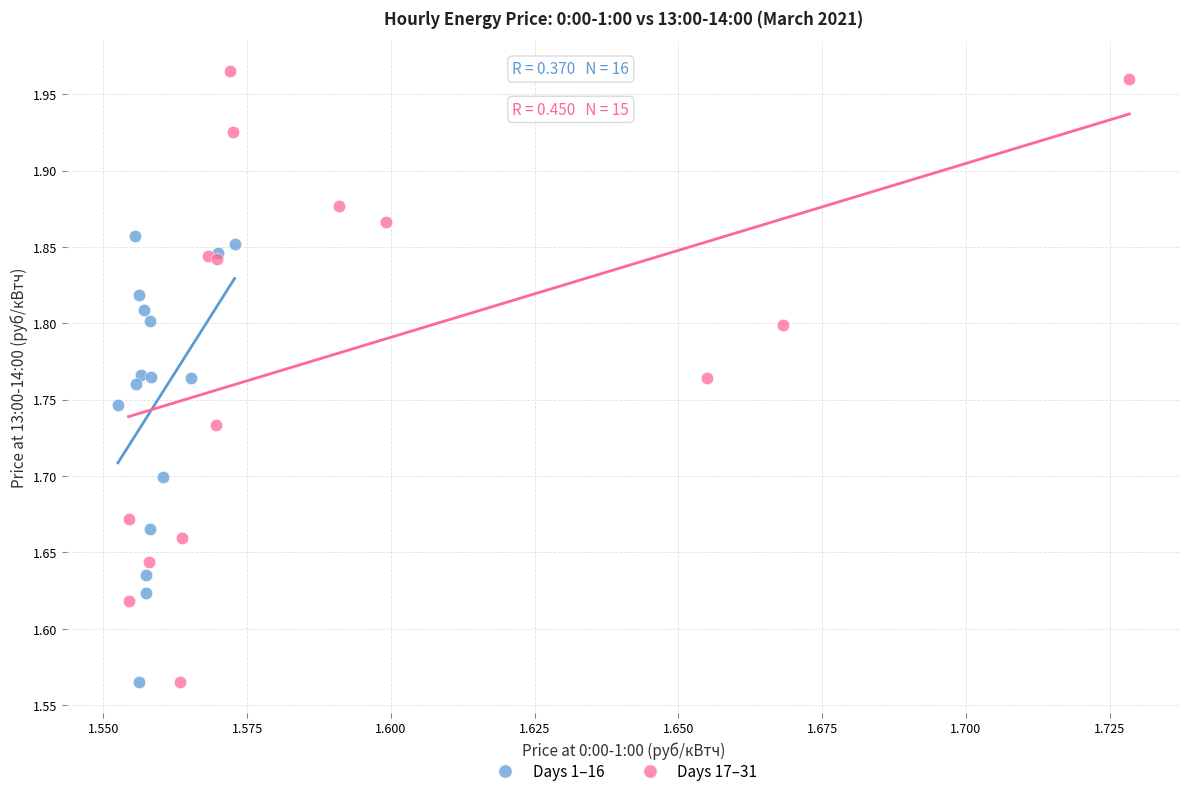

Which series reaches the maximum Y coordinate?

Days 17–31